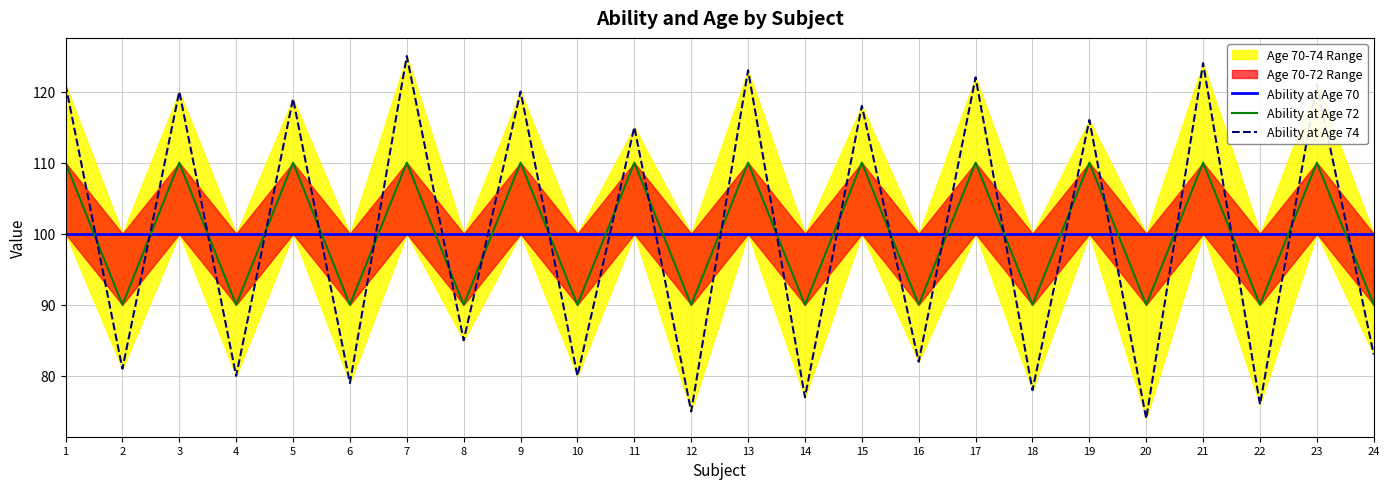

Which series ends up on top after the final intersection of Ability at Age 74 and Ability at Age 70?

Ability at Age 70